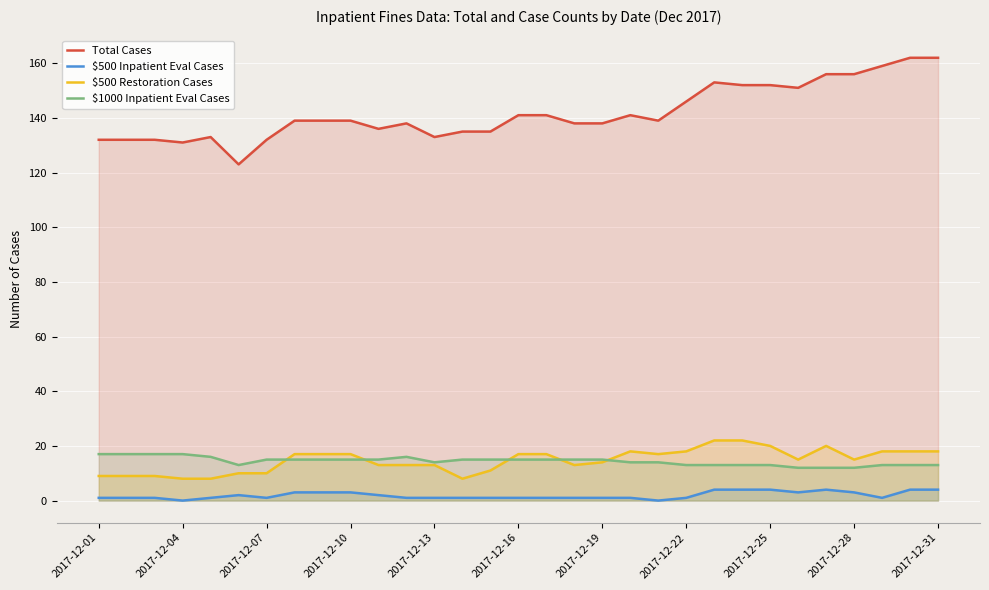

What is the minimum value for $1000 Inpatient Eval Cases?

12